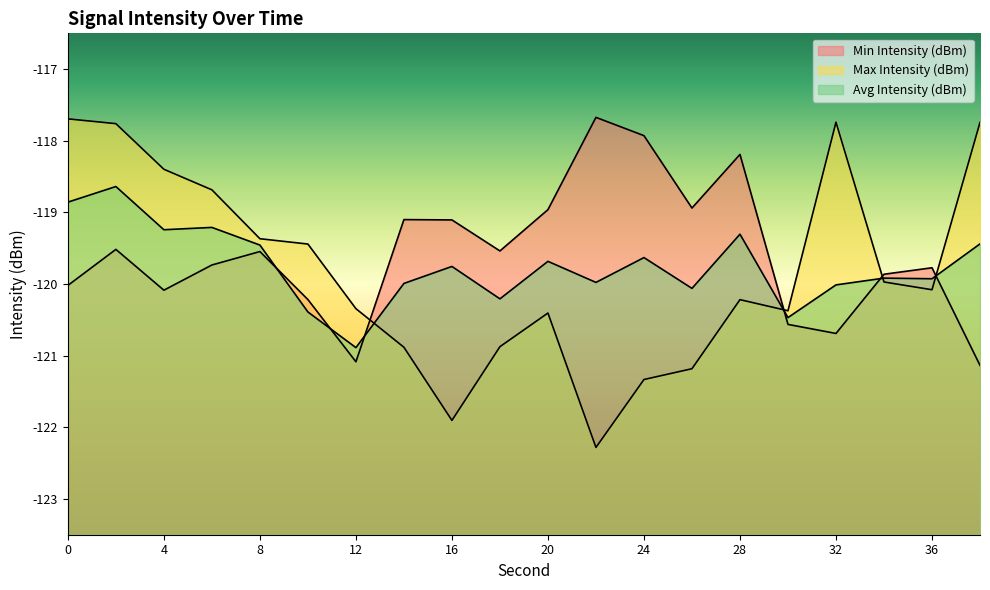

True or false: Min Intensity (dBm) has a value of -66.9 at 22.

False